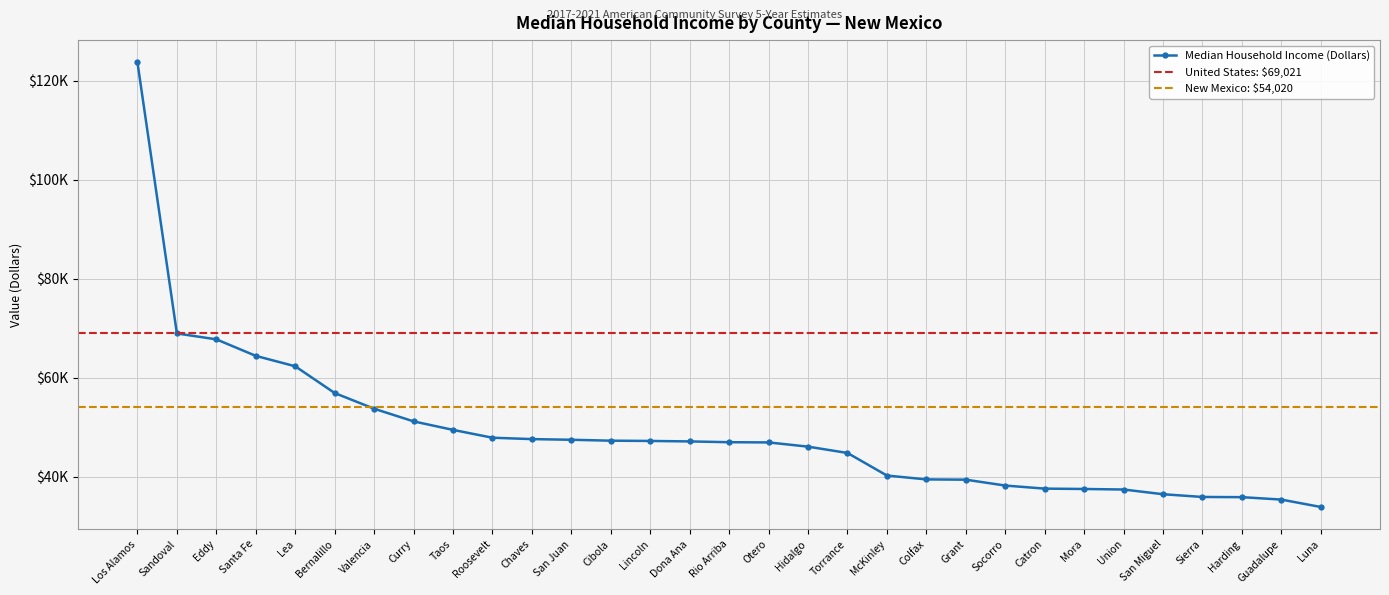

Rank the categories by value from highest to lowest.

Los Alamos, Sandoval, Eddy, Santa Fe, Lea, Bernalillo, Valencia, Curry, Taos, Roosevelt, Chaves, San Juan, Cibola, Lincoln, Dona Ana, Rio Arriba, Otero, Hidalgo, Torrance, McKinley, Colfax, Grant, Socorro, Catron, Mora, Union, San Miguel, Sierra, Harding, Guadalupe, Luna